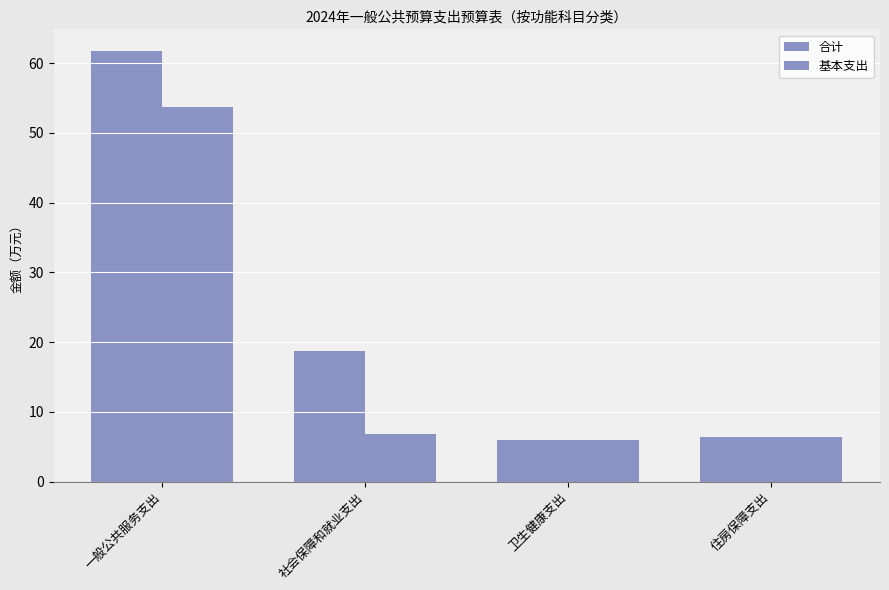

How many series are shown in this chart?

2